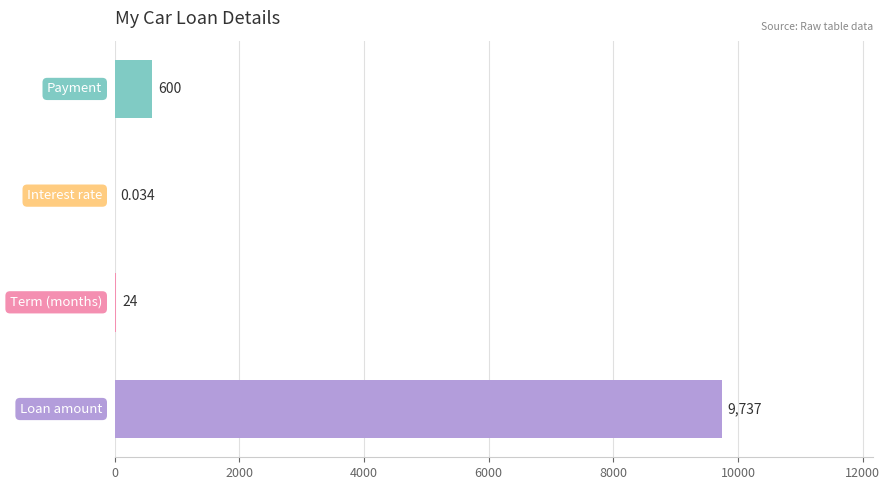

Count the number of data series in this chart.

1